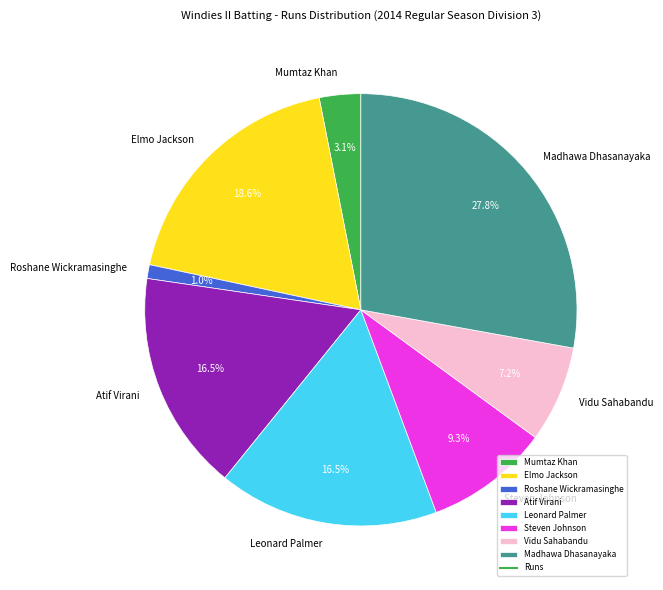

Which has a higher value, Madhawa Dhasanayaka or Roshane Wickramasinghe?

Madhawa Dhasanayaka